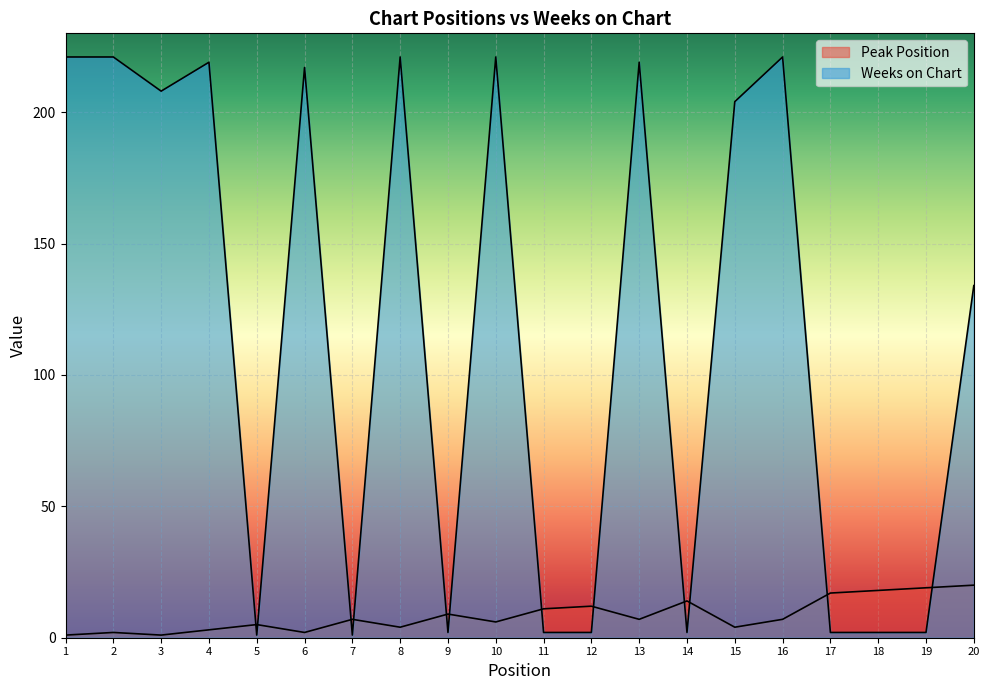

What is the value of the Weeks on Chart point at the 15th from the left?

204